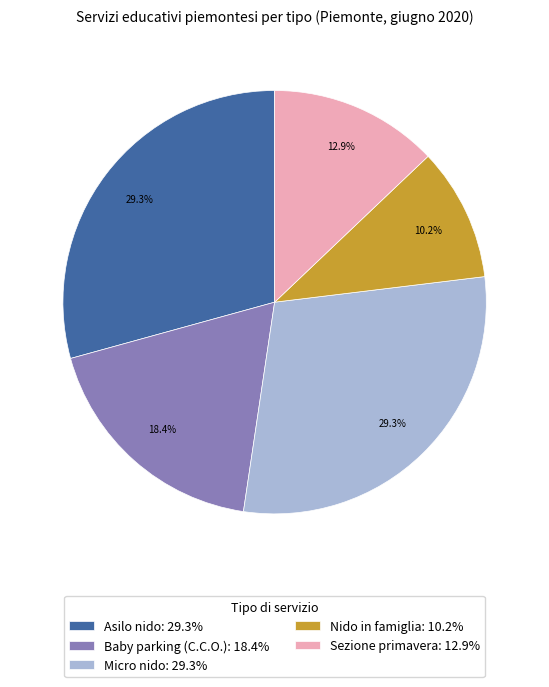

Combined, do Sezione primavera and Baby parking (C.C.O.) account for over 50%?

No